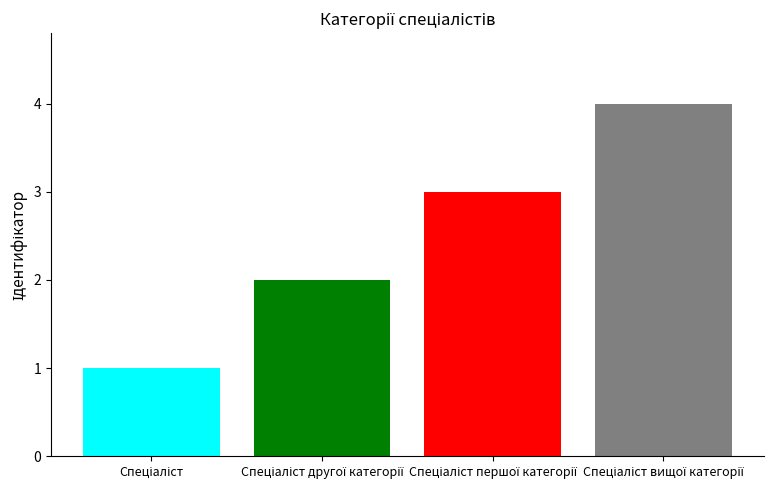

What is the maximum value shown in the chart?

4